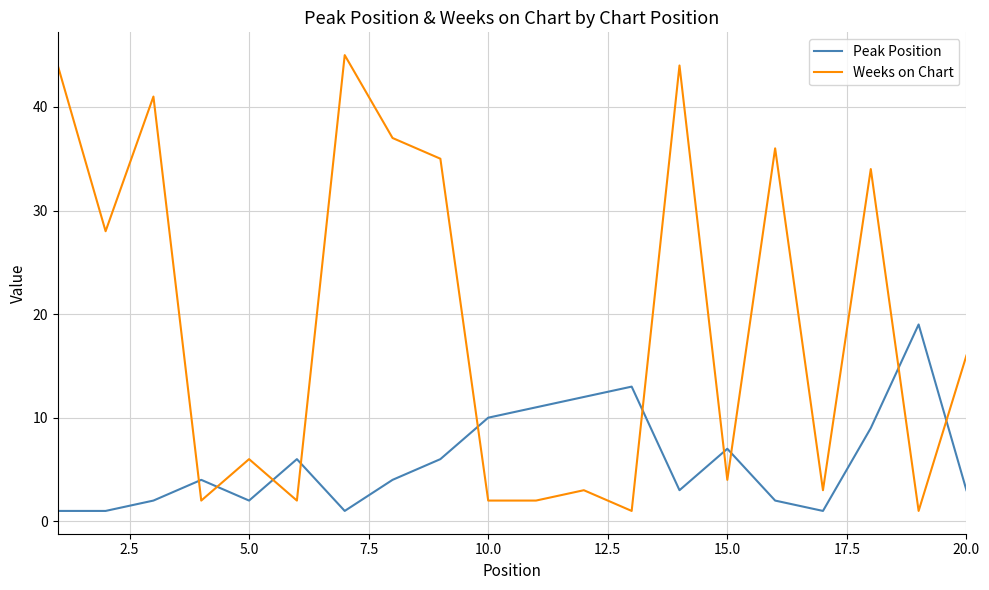

True or false: Weeks on Chart and Peak Position cross at least once.

True